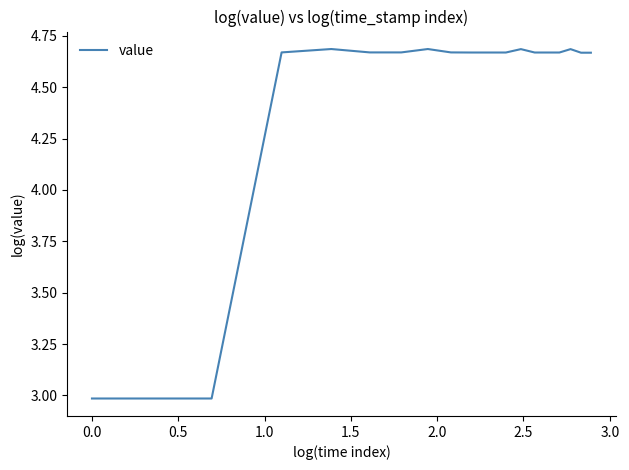

What is the difference between the maximum and minimum values?

1.7